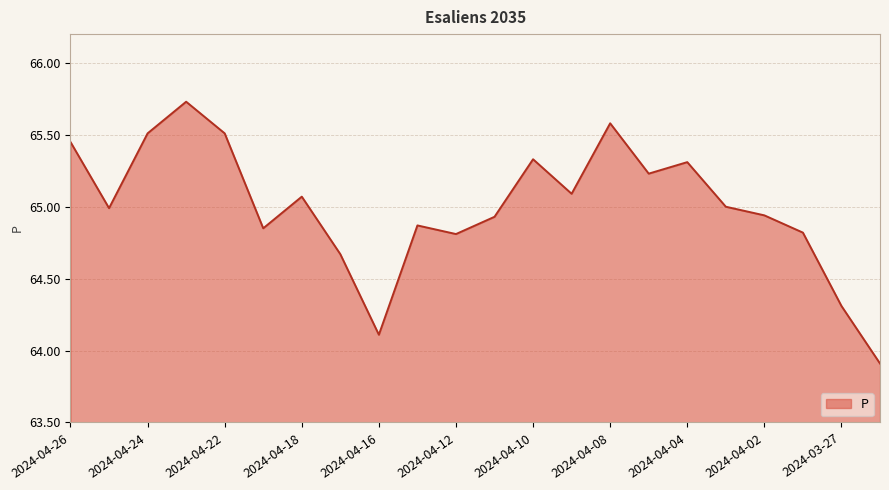

What is the smallest value displayed?

63.9